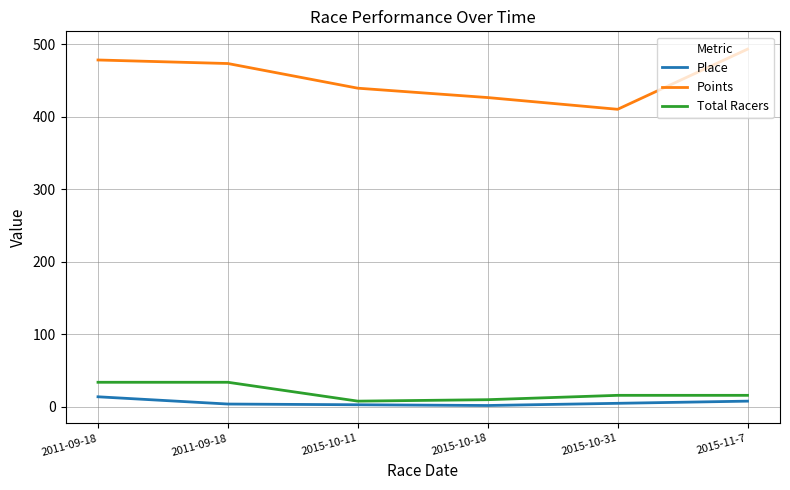

Is it true that Place equals 3.0 at 2015-10-11?

True